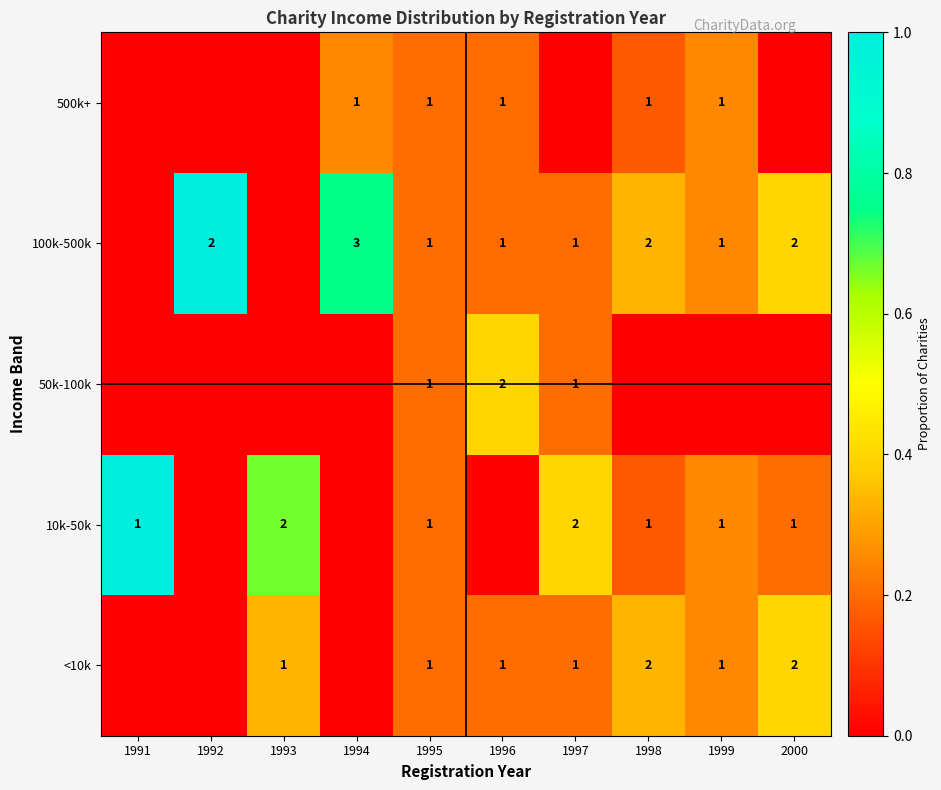

The value of 500k+ at 1995 is 1. True or false?

True